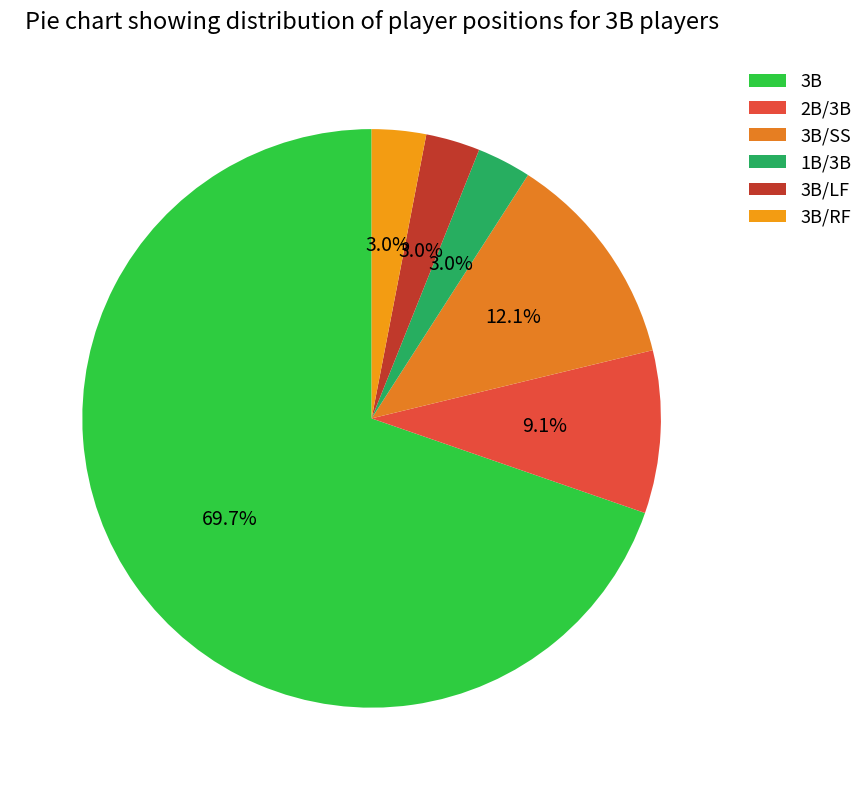

How many slices are in this pie chart?

6